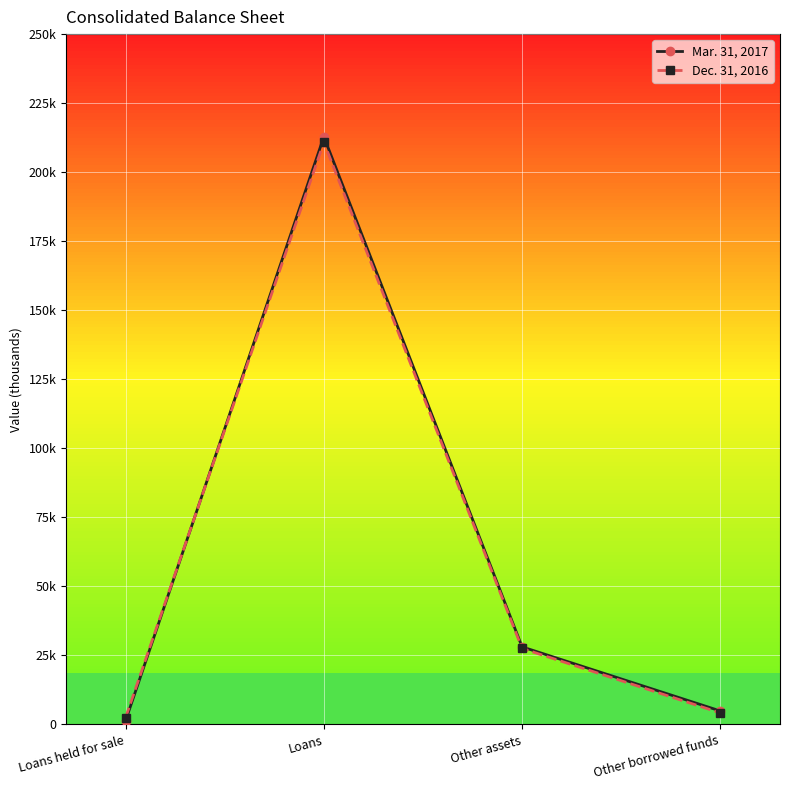

Which series ends up on top after the final intersection of Dec. 31, 2016 and Mar. 31, 2017?

Mar. 31, 2017